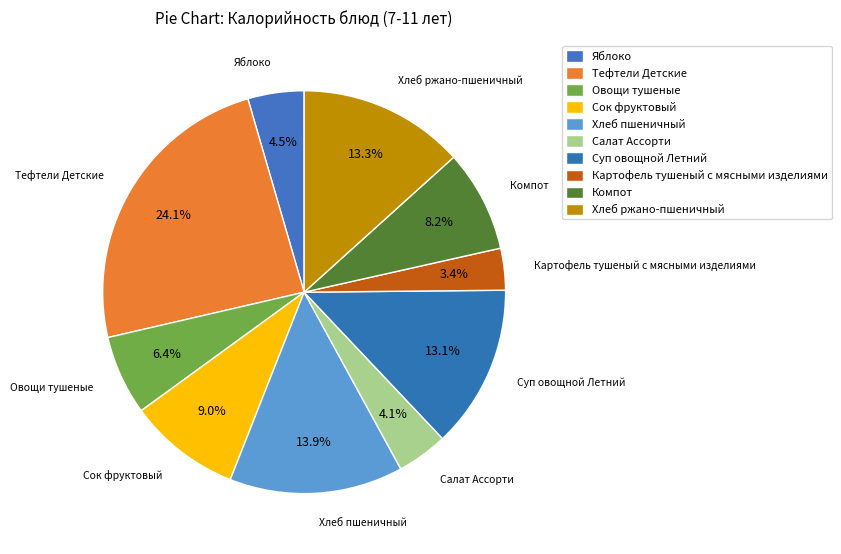

How many slices are in this pie chart?

10